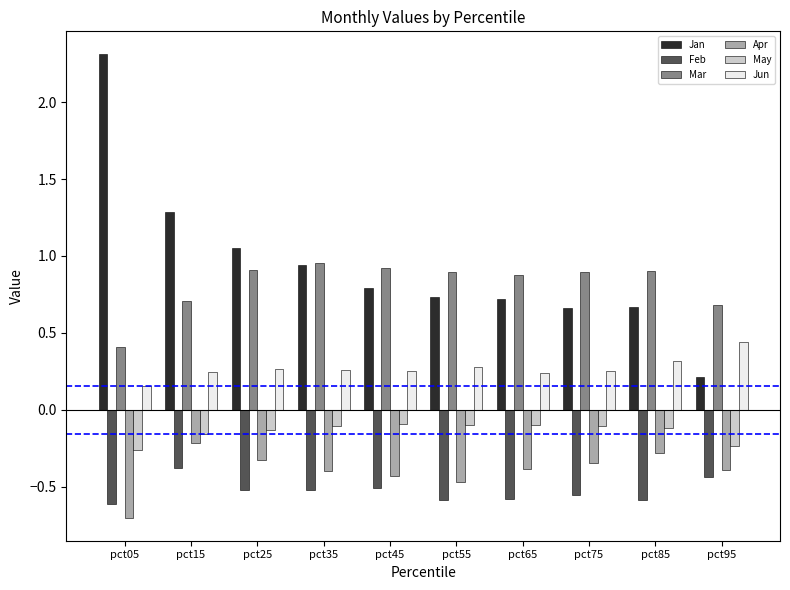

What is the total value across all series at pct75?

0.8